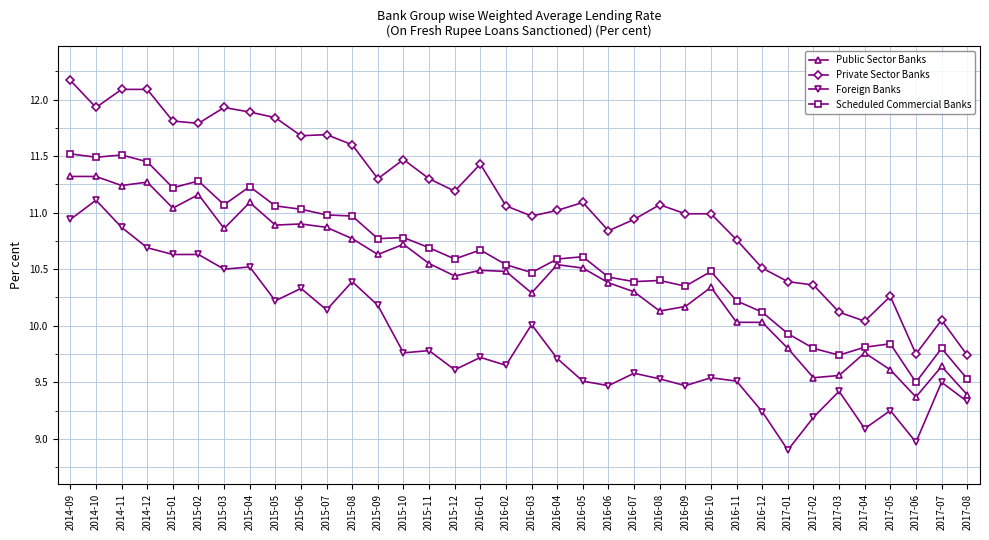

What is the approximate value of Foreign Banks at 2017-01?

8.9